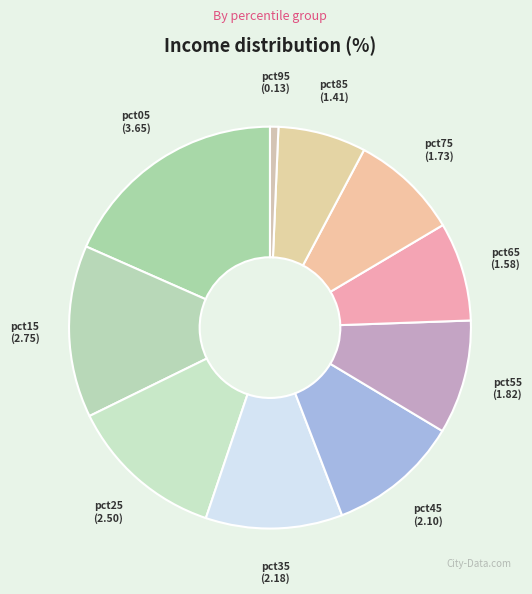

Is there any slice that represents more than half of the pie?

No